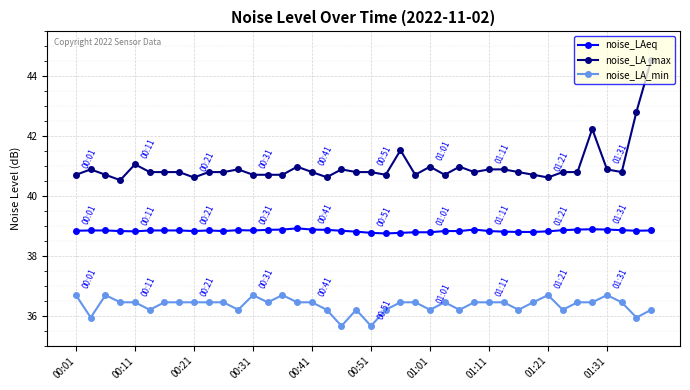

What is the value of the noise_LA_min point at the 8th from the left?

36.5